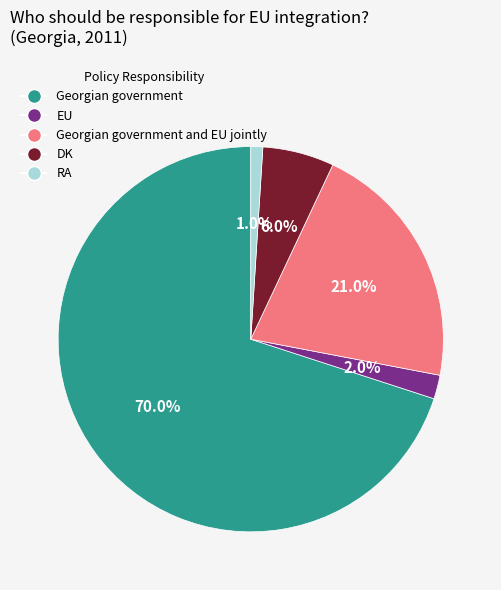

Which has a higher value, Georgian government or EU?

Georgian government